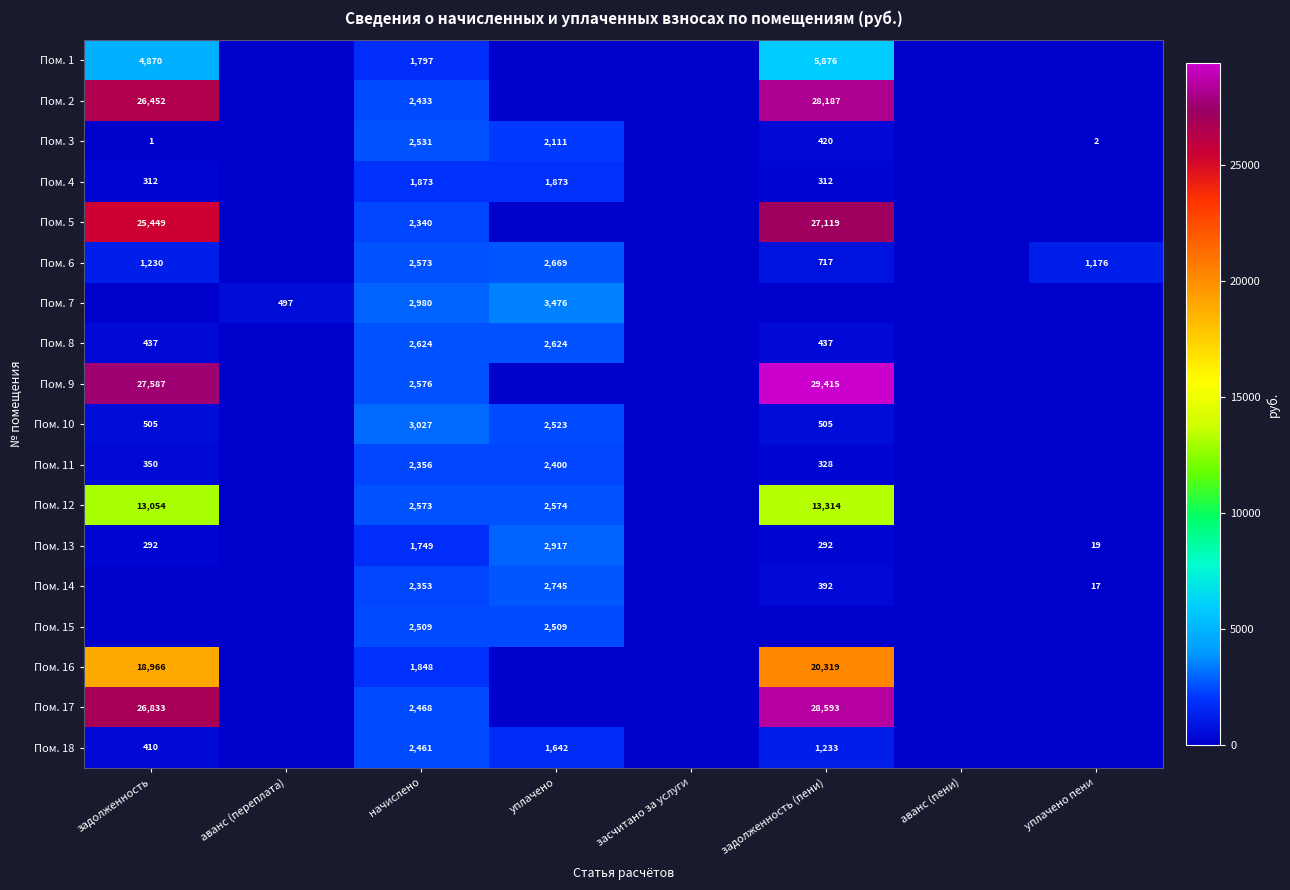

True or false: Пом. 3 has a value of 2531 at начислено.

True